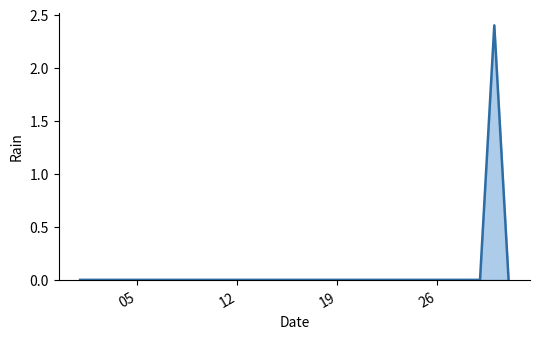

The value at 12 is 1.6. True or false?

False